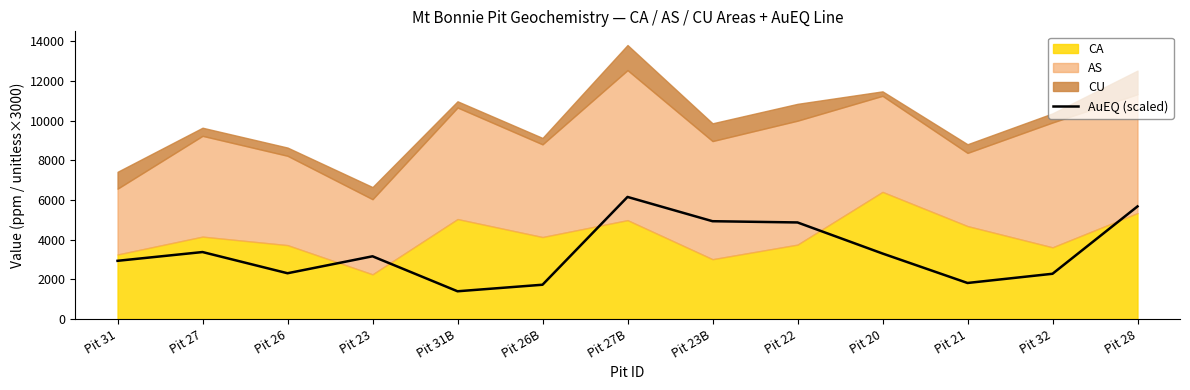

Reading right to left, transcribe all the data shown in this chart.

5675.3	2276.8	1812.2	3299.1	4866.0	4928.6	6153.1	1723.9	1393.7	3158.7	2303.5	3372.9	2930.7